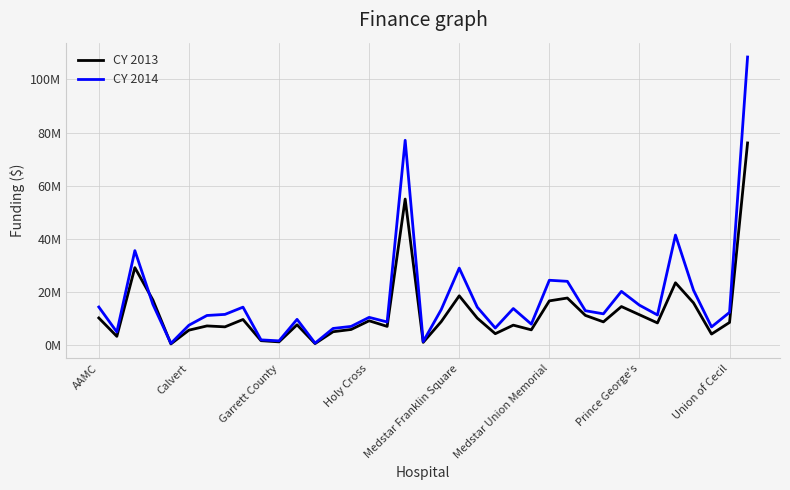

What are all the series names shown in the legend?

CY 2013, CY 2014